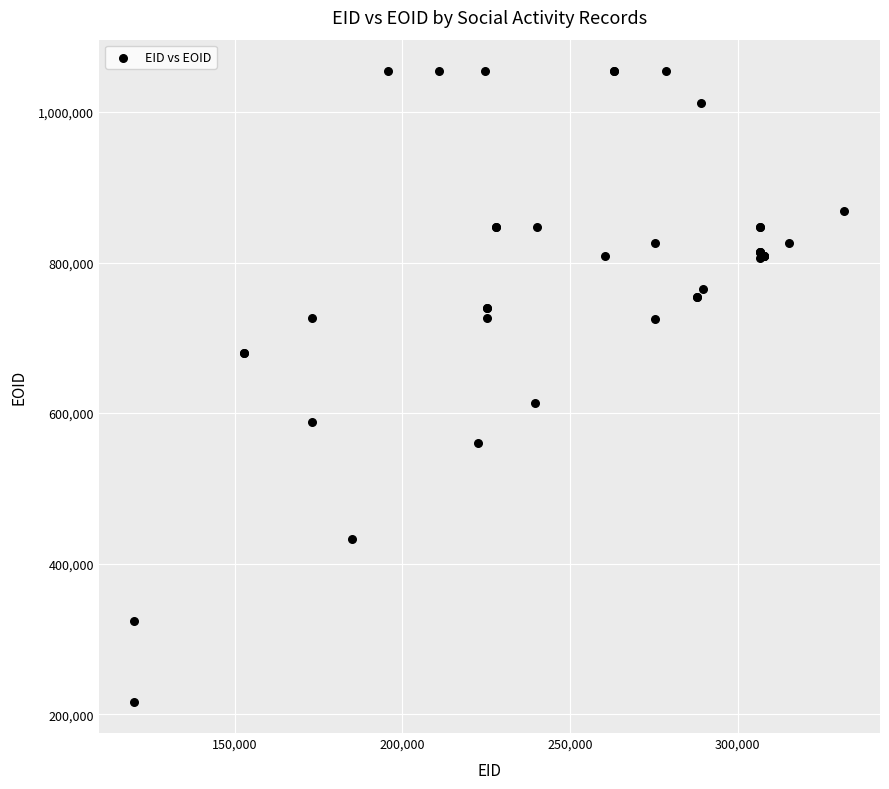

What Y value in the scatter plot is closest to 635594?

613958